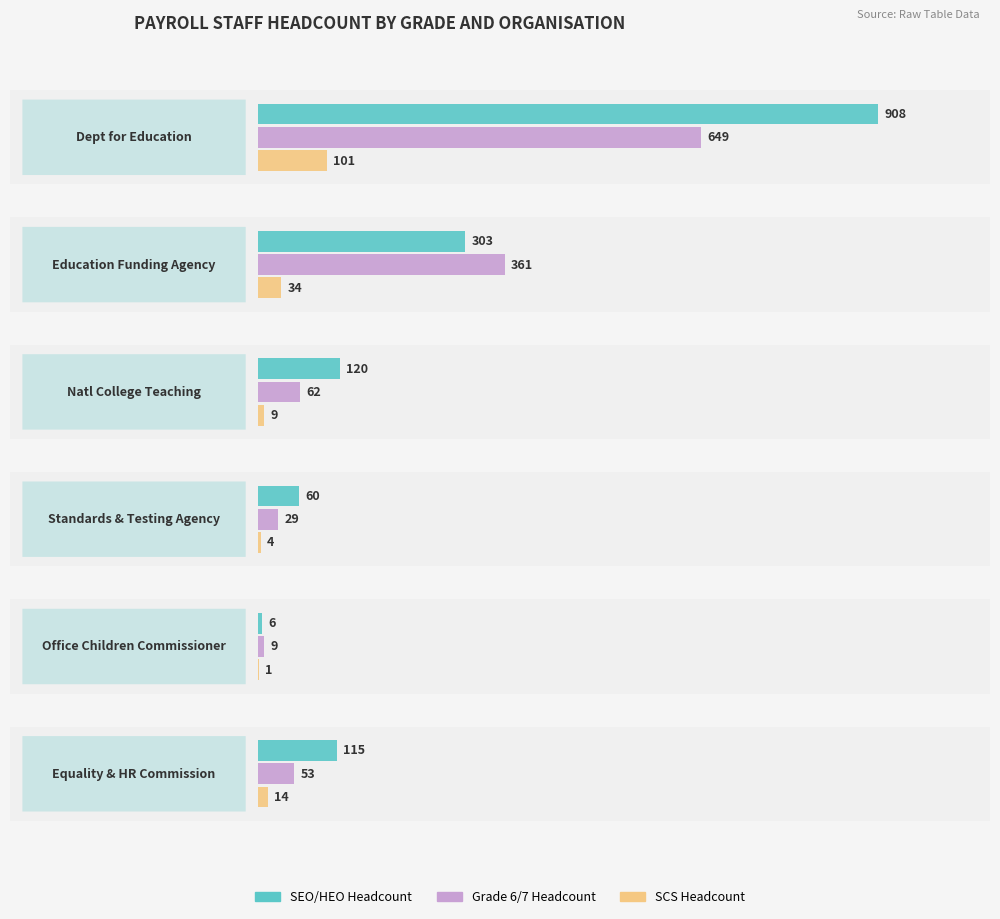

Which series changed the most between National College for Teaching and Equality & Human Rights Commission?

Grade 6/7 Headcount